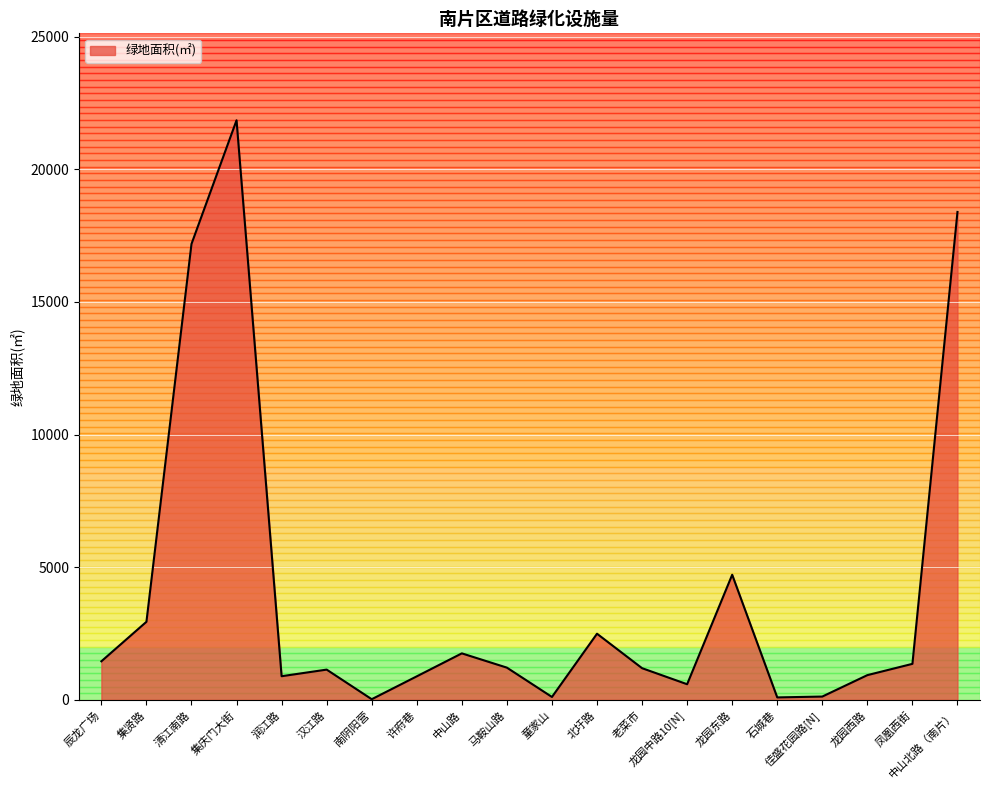

True or false: the data shows 2864.5 at 龙园东路.

False